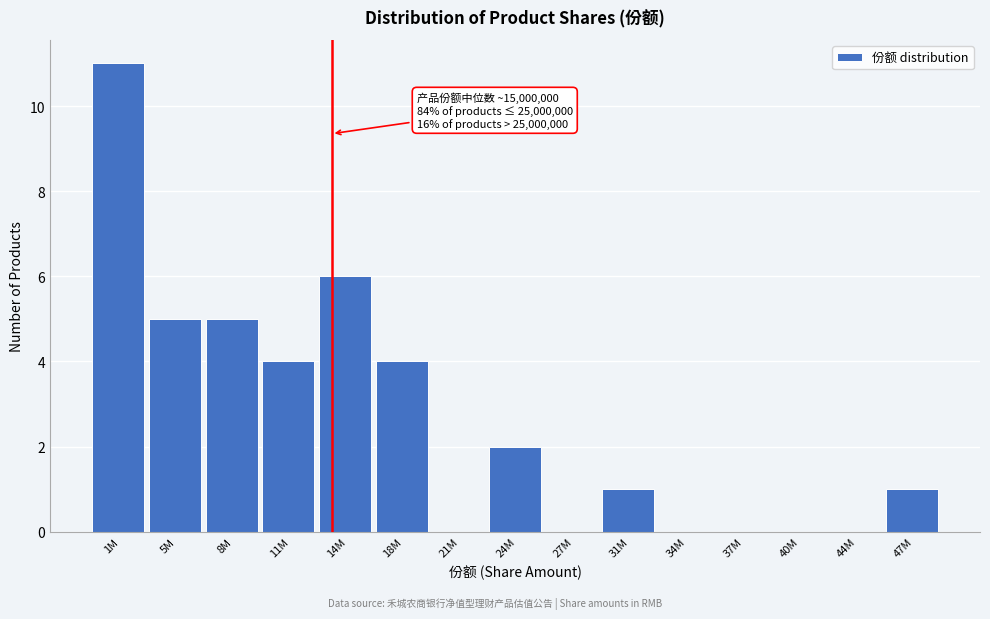

Reading left to right, extract all data points from this chart.

1M=11	5M=5	8M=5	11M=4	14M=6	18M=4	21M=0	24M=2	27M=0	31M=1	34M=0	37M=0	40M=0	44M=0	47M=1